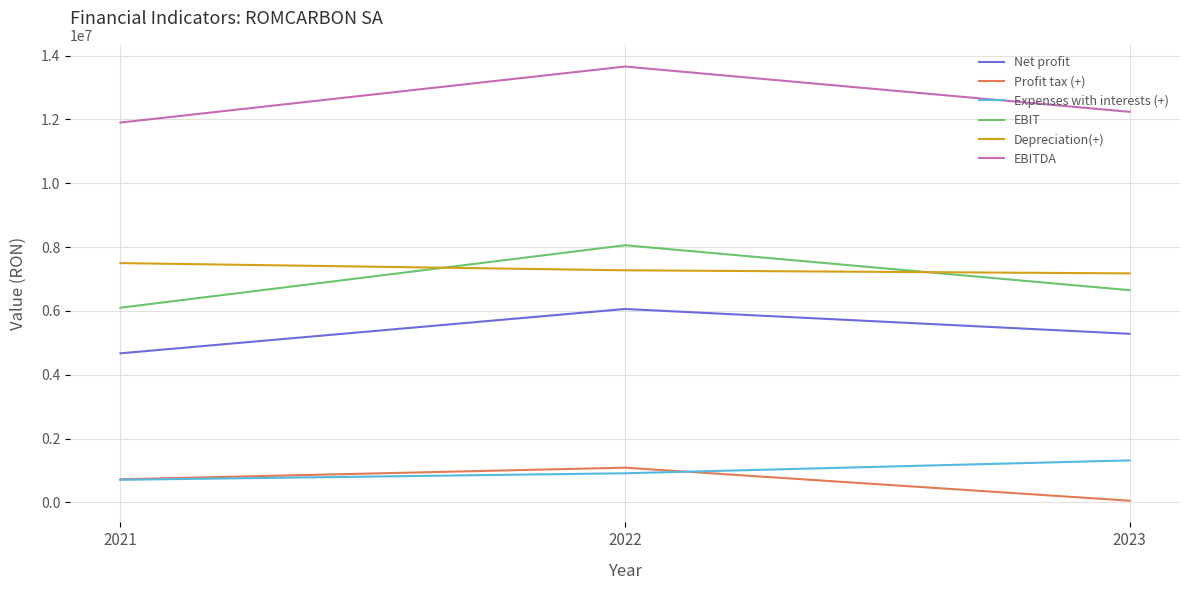

How many series are shown in this chart?

6